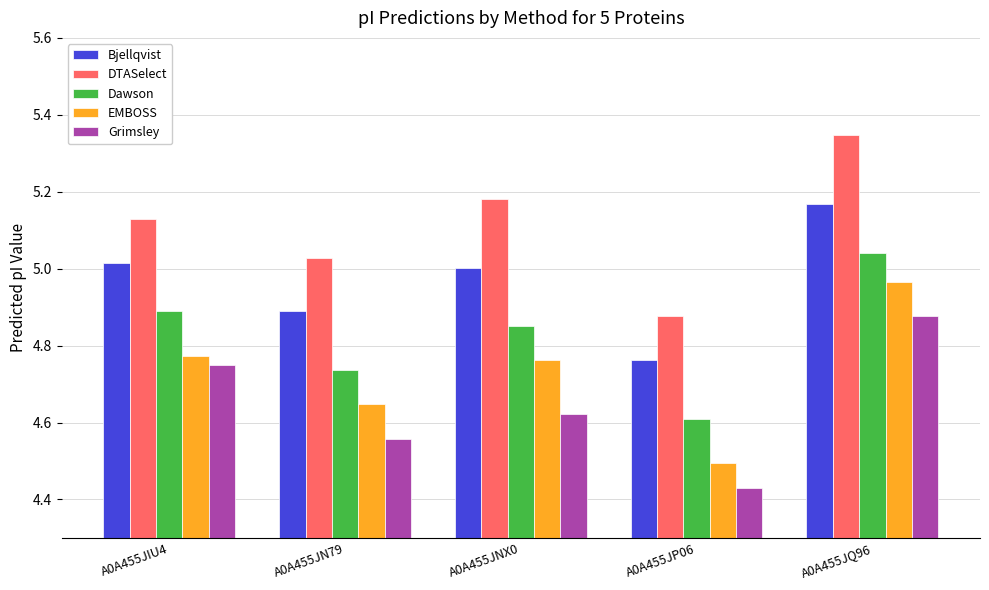

At which category does the chart reach its minimum across all series?

A0A455JP06